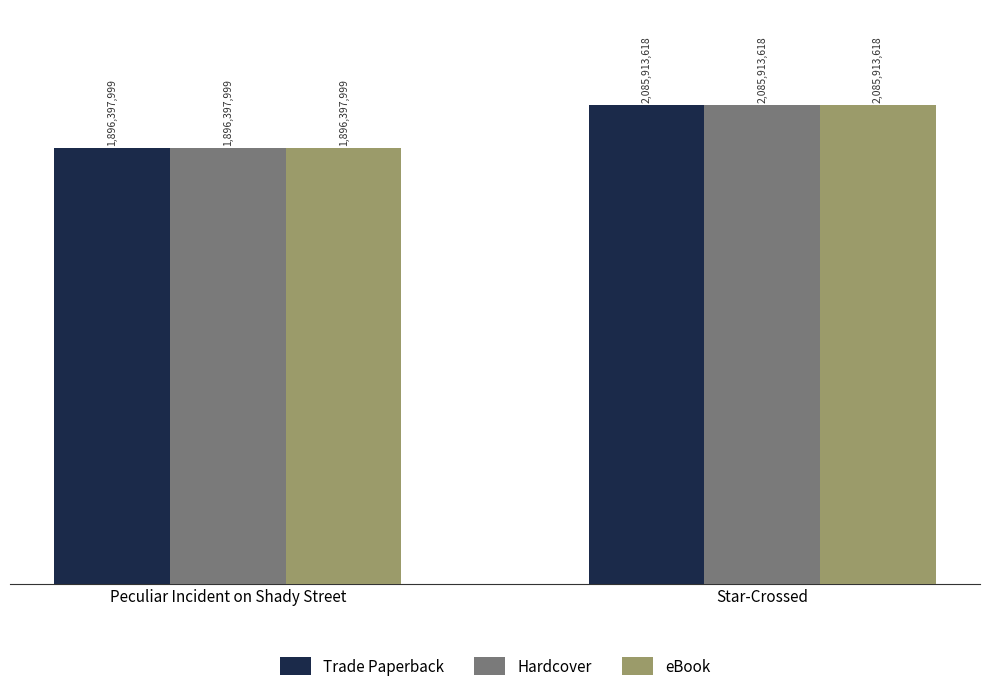

Where is Hardcover nearest to the value 1991155808?

Peculiar Incident on Shady Street